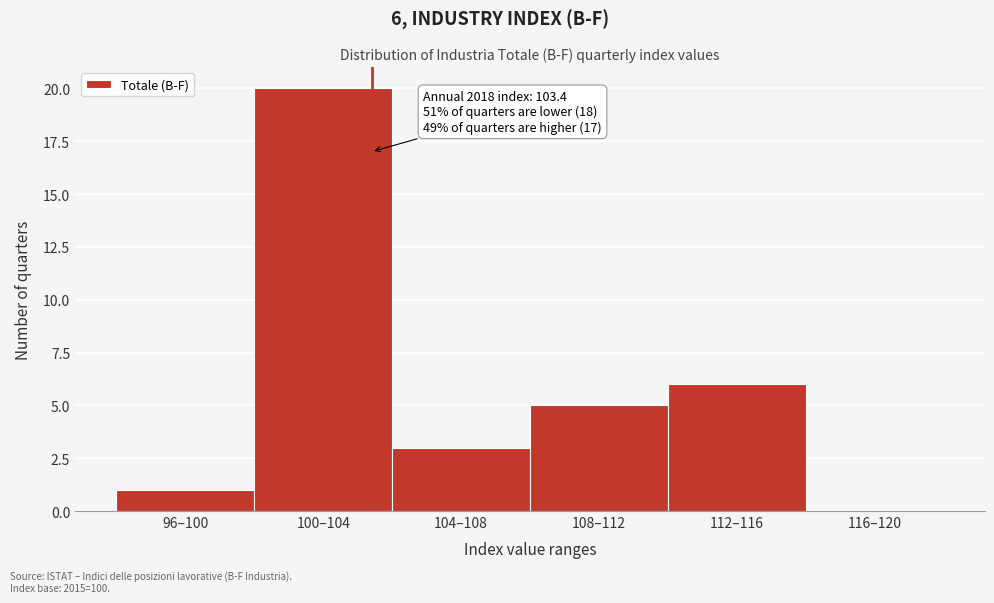

Reading left to right, extract all data points from this chart.

96–100=1	100–104=20	104–108=3	108–112=5	112–116=6	116–120=0